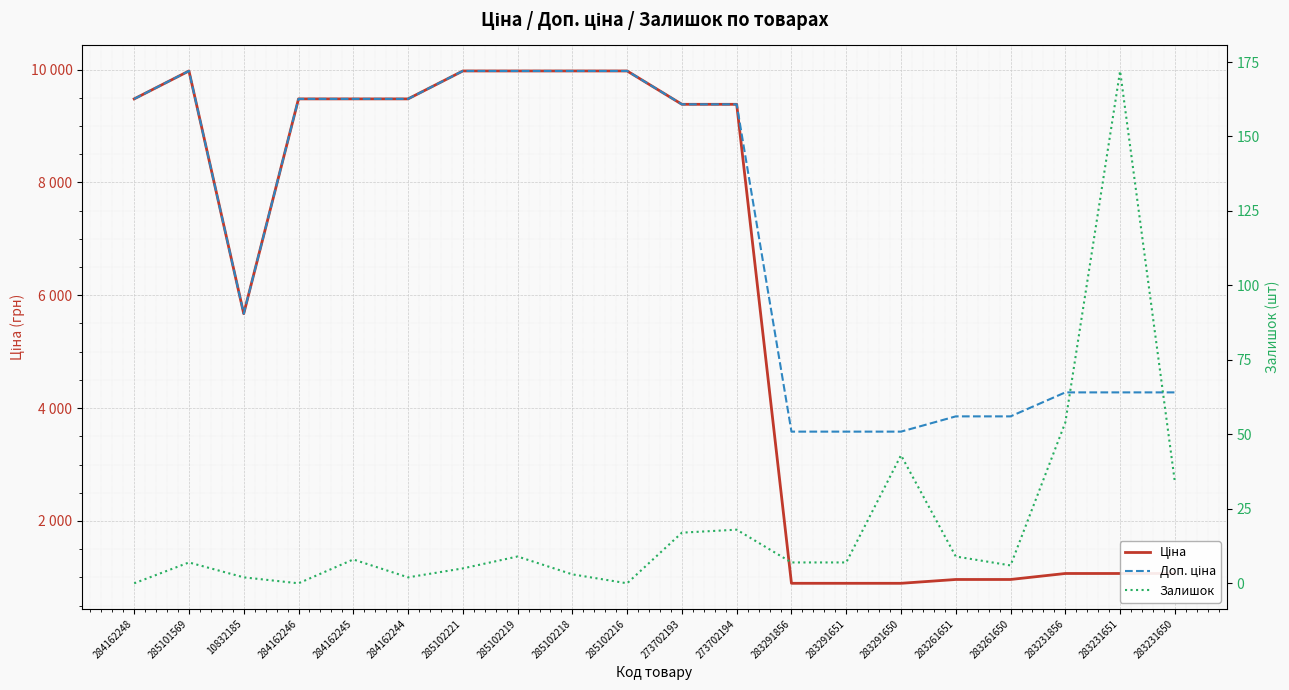

What is the average value of the Залишок series?

20.1